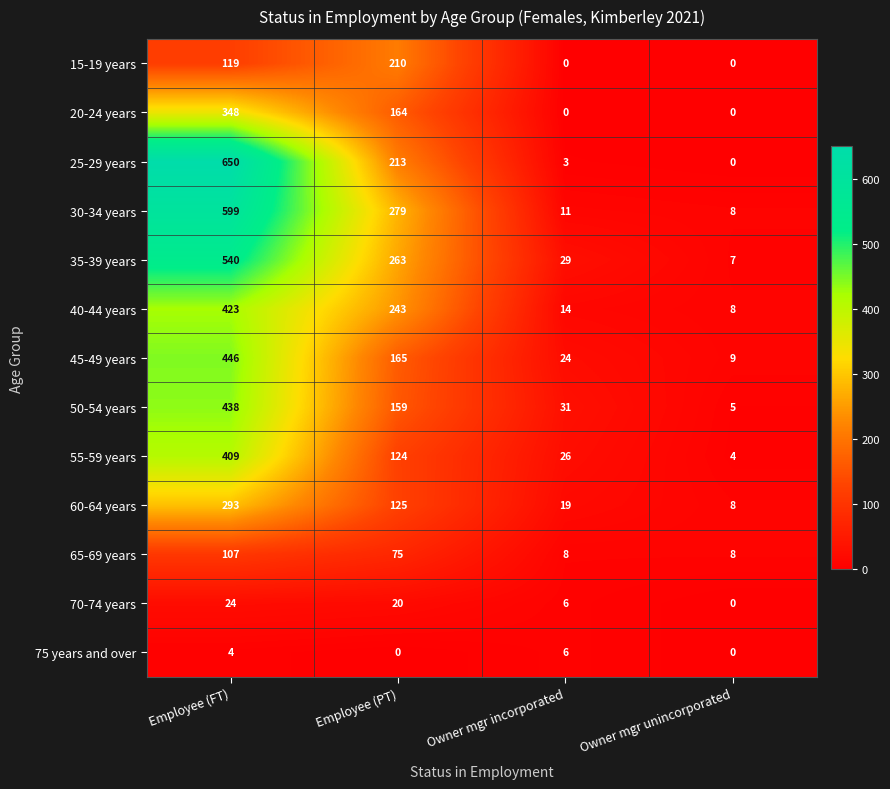

Where does the 65-69 years series first go above 75?

Employee (FT)